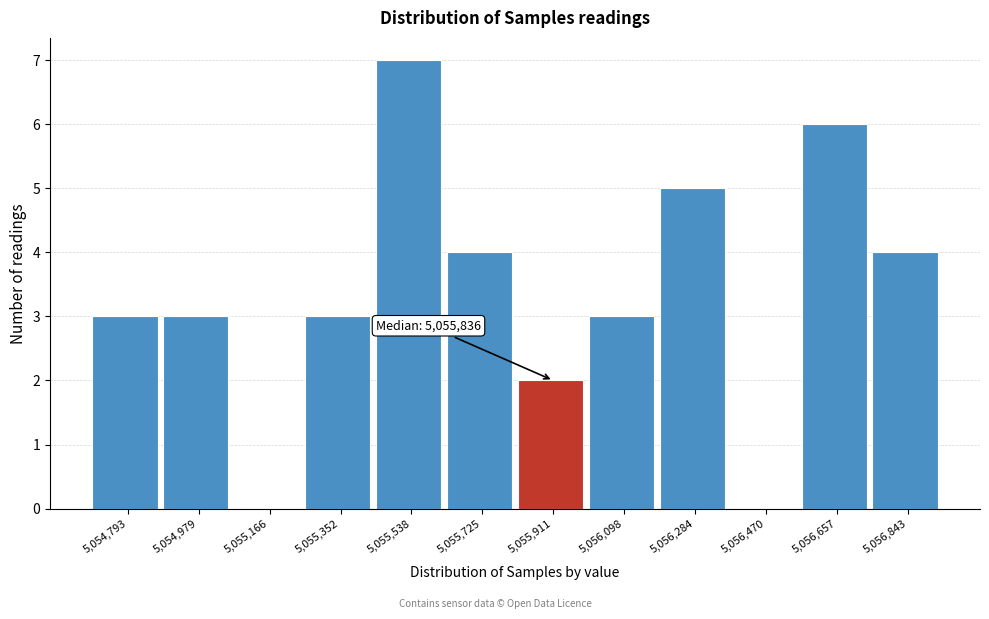

Over which range of the x-axis is the bar tallest?

5055440 to 5055640